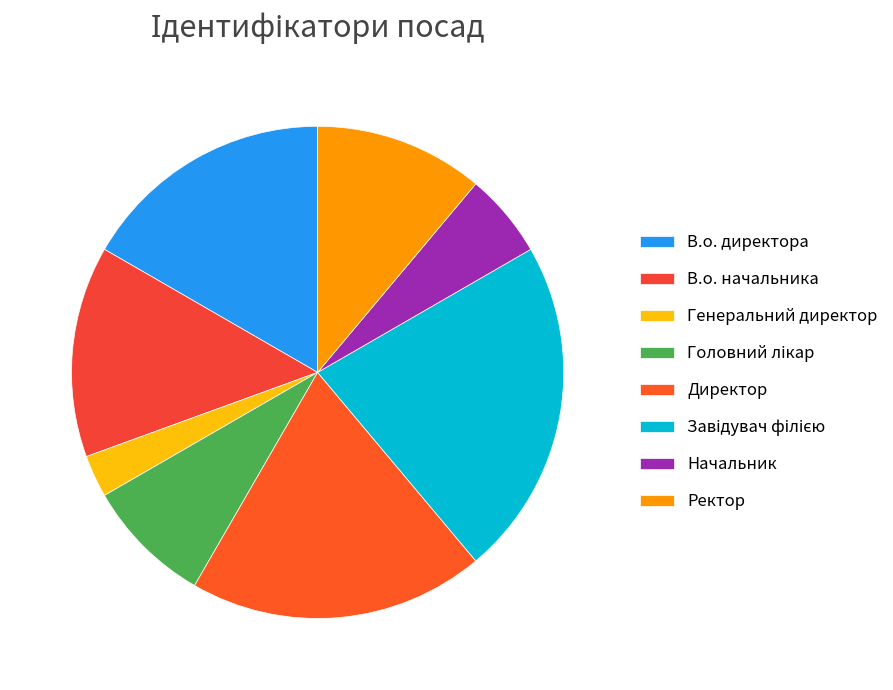

What is the change in value from В.о. директора to Завідувач філією?

+2